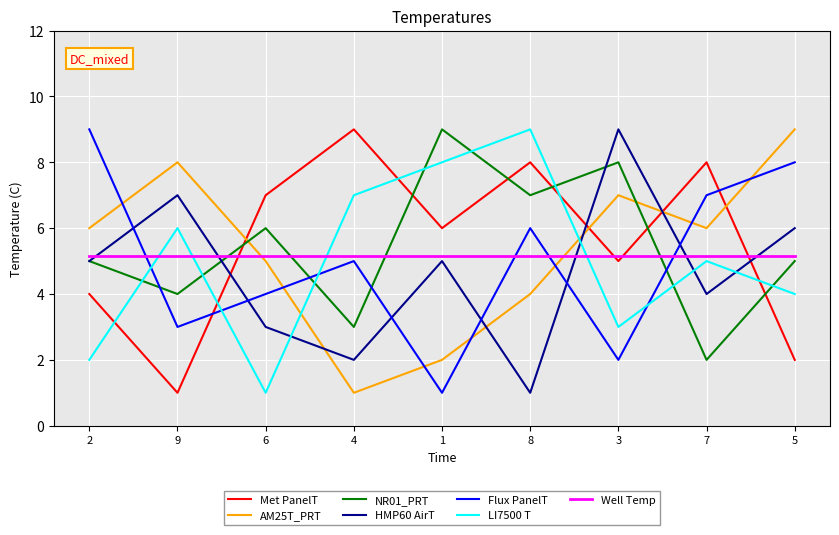

At how many categories does at least one series exceed 5?

9